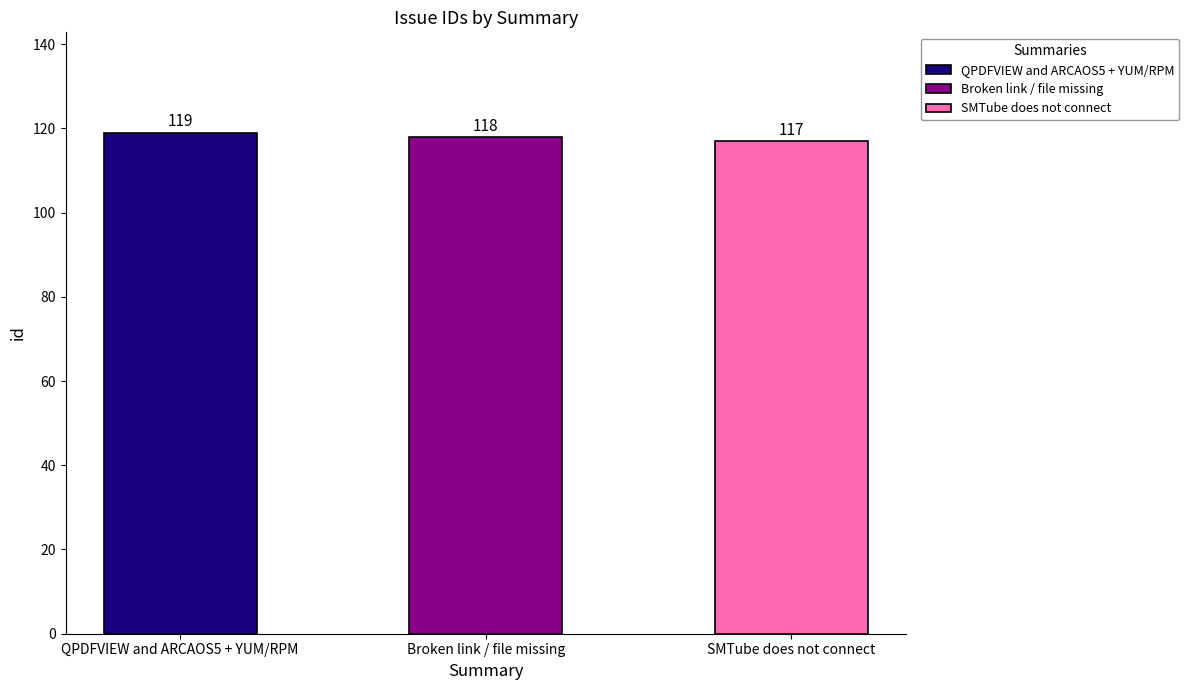

At which label does the data first exceed 118?

QPDFVIEW and ARCAOS5 + YUM/RPM